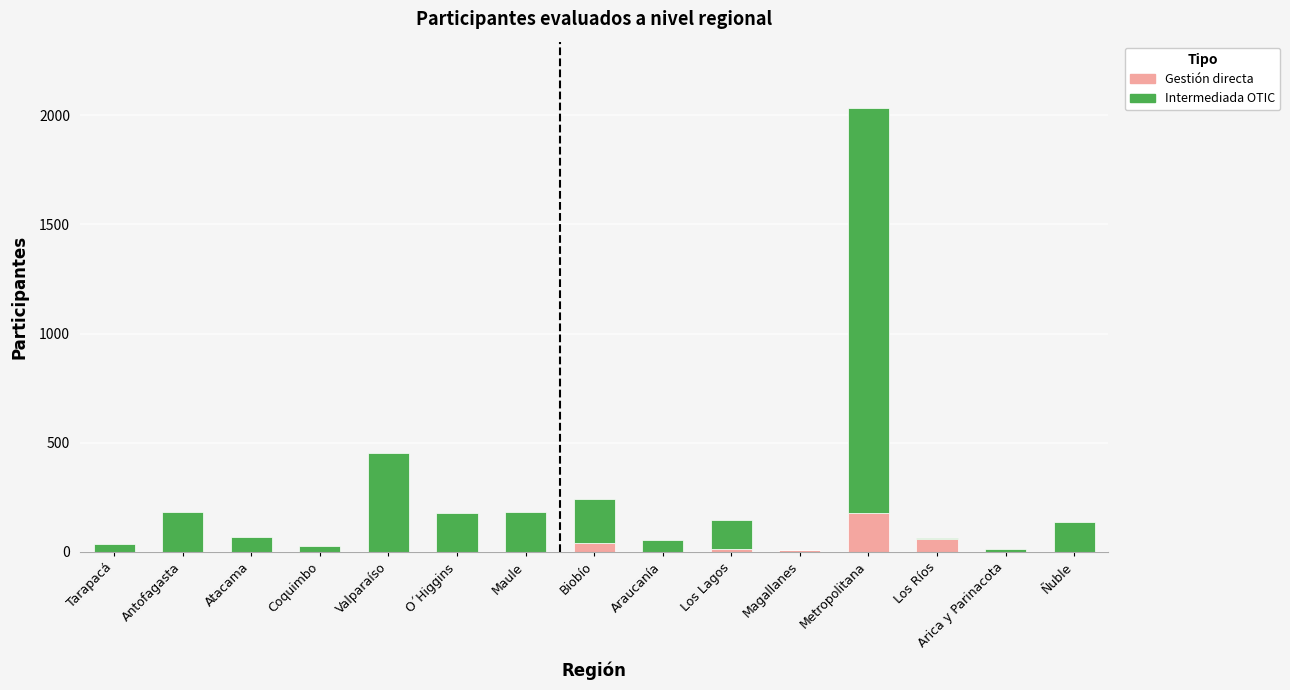

True or false: Gestión directa has a value of -85 at Tarapacá.

False